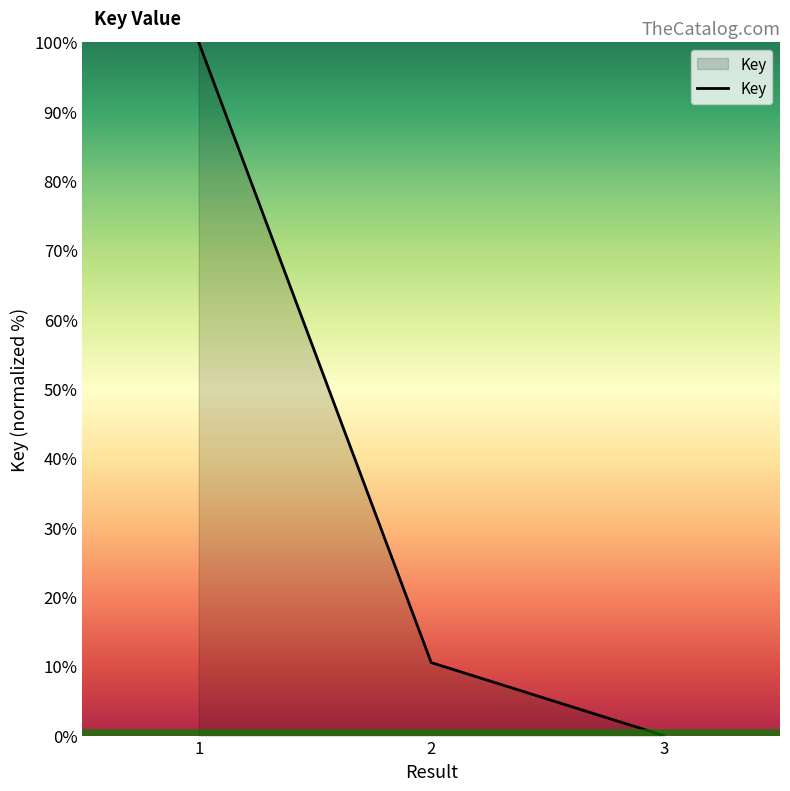

At which category does the chart reach its minimum across all series?

3